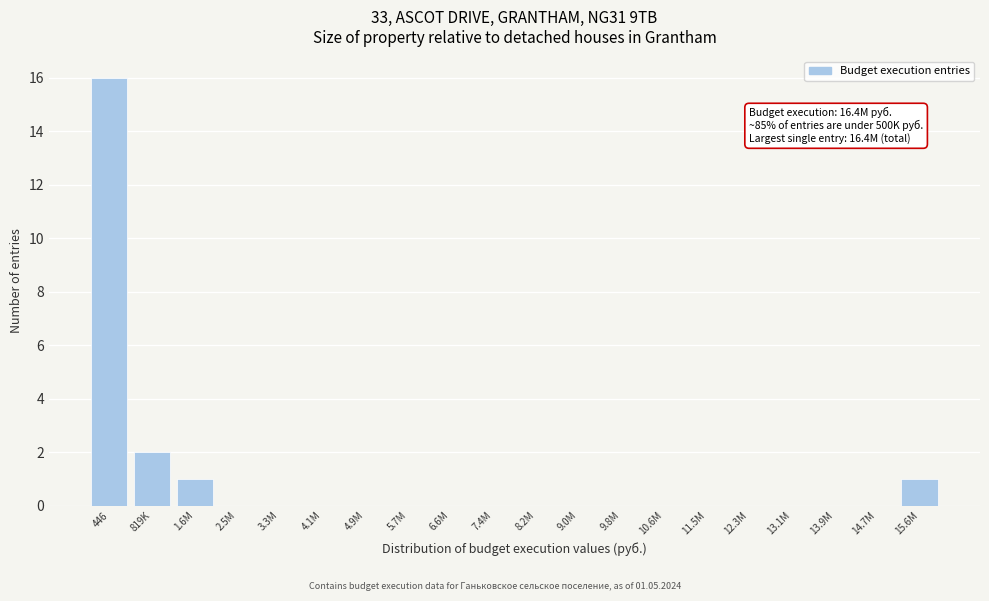

Reading left to right, extract all data points from this chart.

446=16	819K=2	1.6M=1	2.5M=0	3.3M=0	4.1M=0	4.9M=0	5.7M=0	6.6M=0	7.4M=0	8.2M=0	9.0M=0	9.8M=0	10.6M=0	11.5M=0	12.3M=0	13.1M=0	13.9M=0	14.7M=0	15.6M=1